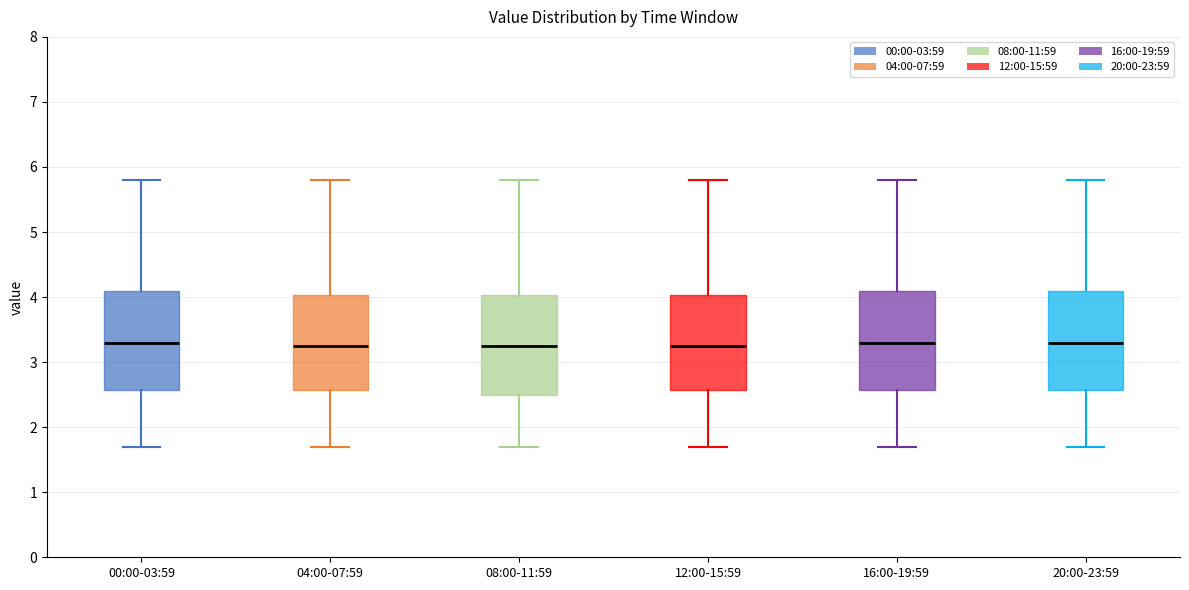

Reading left to right, transcribe this box plot: for each box, give where its median line is, the range the box spans, and where its two whiskers end, as read against the y-axis. The values are not printed on the chart, so give them approximately, as read against the axis.

00:00-03:59: median 3.3, box 2.6 to 4.1, whiskers 1.7 to 5.8
04:00-07:59: median 3.3, box 2.6 to 4.0, whiskers 1.7 to 5.8
08:00-11:59: median 3.3, box 2.5 to 4.0, whiskers 1.7 to 5.8
12:00-15:59: median 3.3, box 2.6 to 4.0, whiskers 1.7 to 5.8
16:00-19:59: median 3.3, box 2.6 to 4.1, whiskers 1.7 to 5.8
20:00-23:59: median 3.3, box 2.6 to 4.1, whiskers 1.7 to 5.8